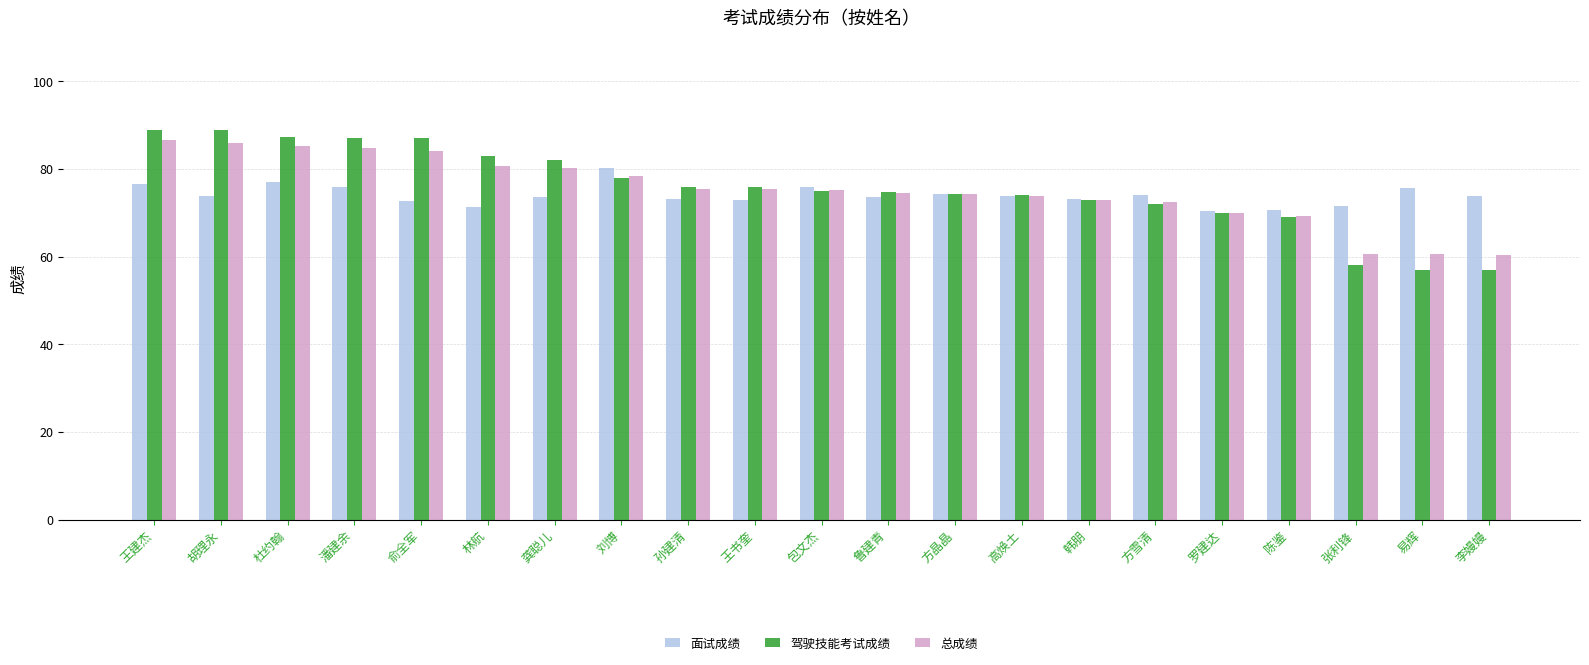

What is the difference between the highest and lowest values at 俞全军?

14.2